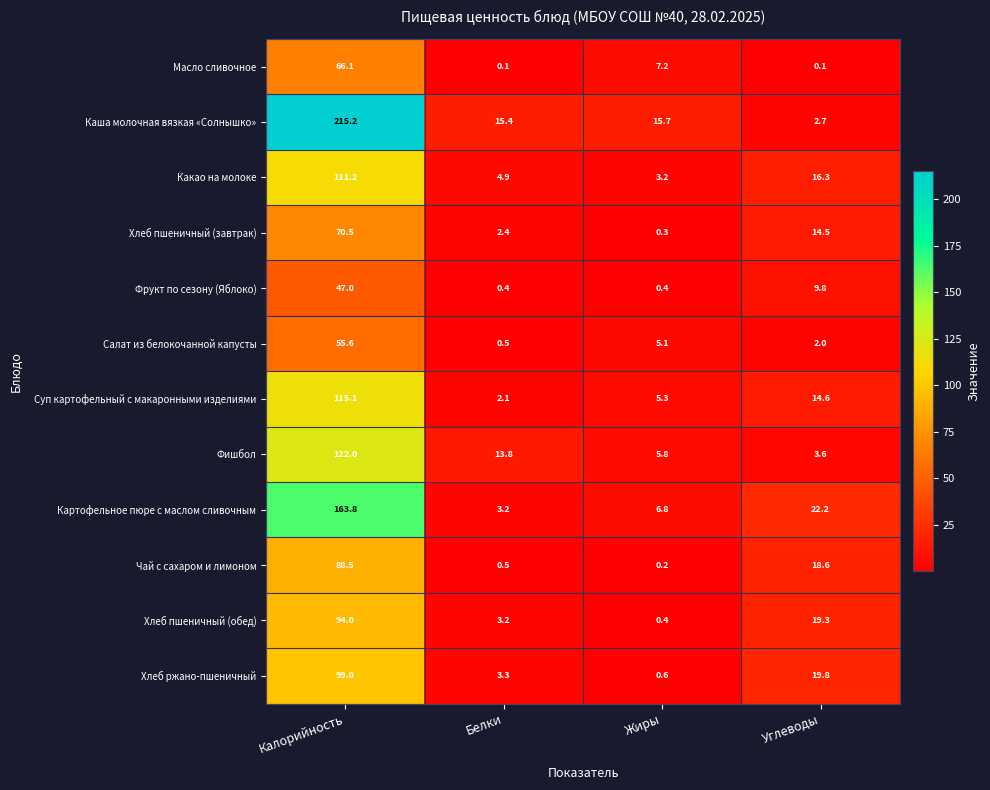

At which label is Масло сливочное closest to 33?

Жиры